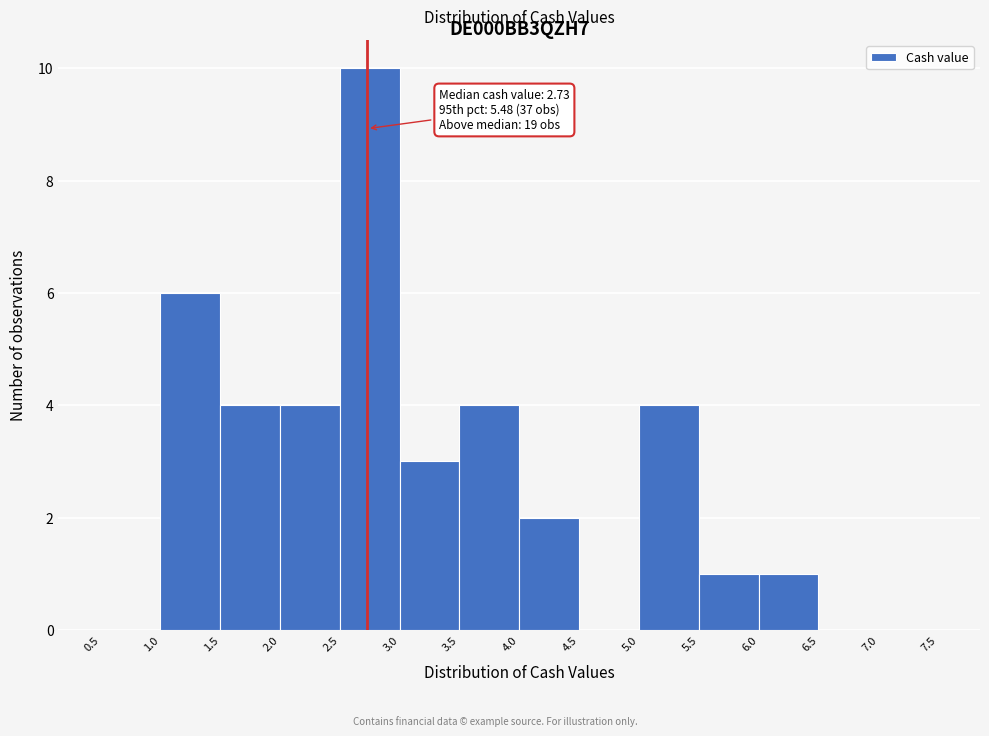

Over which range of the x-axis is the bar tallest?

2.5 to 3.0